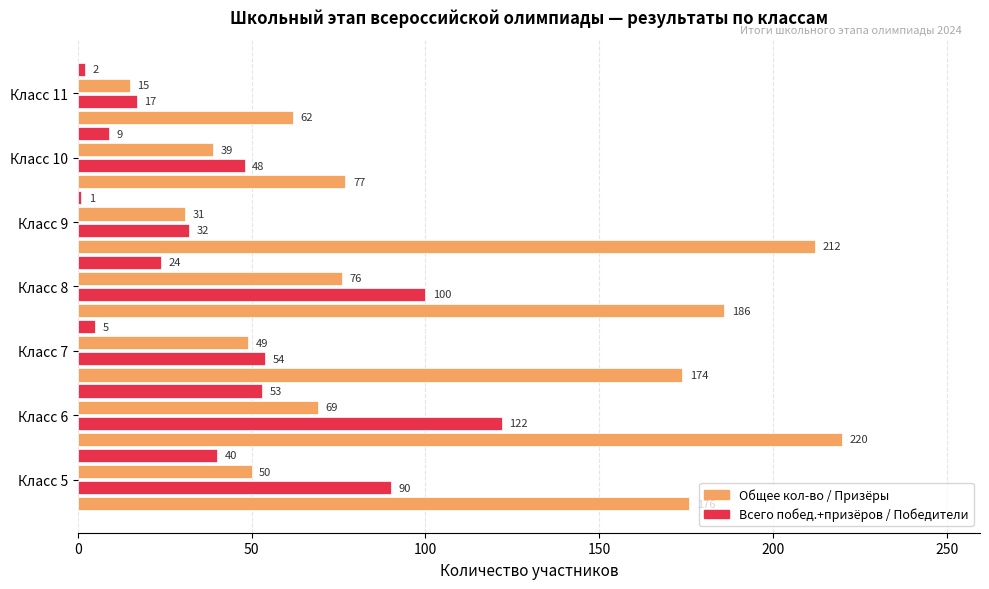

Reading left to right, list all the values displayed in this chart.

Общее количество участников: 176	220	174	186	212	77	62
Всего победителей и призёров: 90	122	54	100	32	48	17
Призёров: 50	69	49	76	31	39	15
Победителей: 40	53	5	24	1	9	2